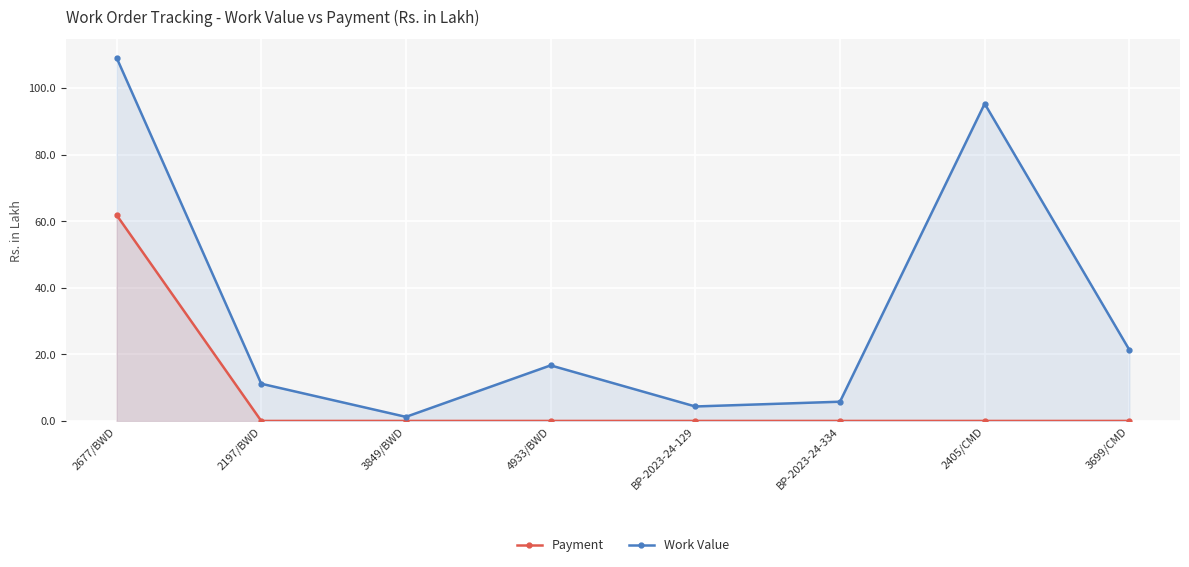

Reading left to right, extract all data points from this chart.

Payment: 2677/BWD=61.9	2197/BWD=0.0	3849/BWD=0.0	4933/BWD=0.0	BP-2023-24-129=0.0	BP-2023-24-334=0.0	2405/CMD=0.0	3699/CMD=0.0
Work Value: 2677/BWD=109.1	2197/BWD=11.2	3849/BWD=1.2	4933/BWD=16.7	BP-2023-24-129=4.3	BP-2023-24-334=5.8	2405/CMD=95.3	3699/CMD=21.3